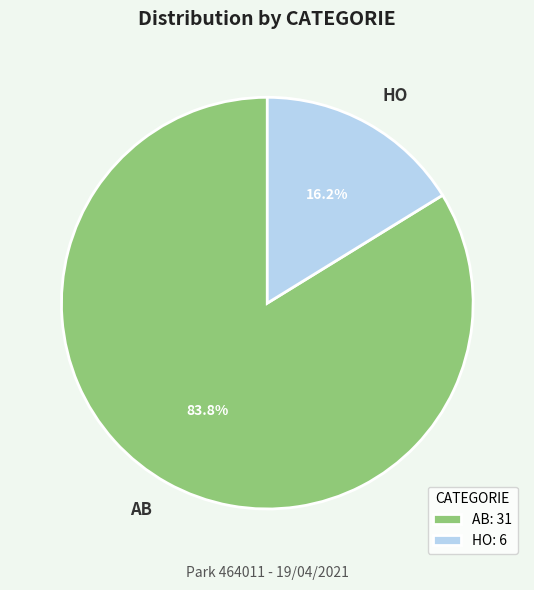

Which slice is the largest?

AB